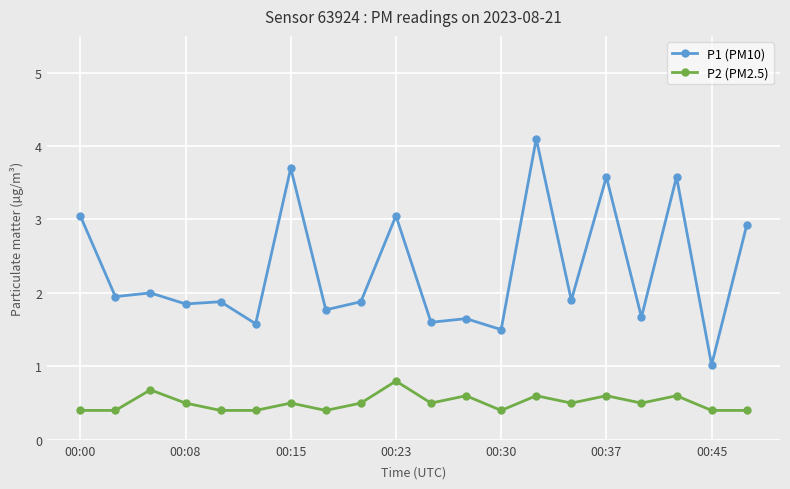

True or false: P2 (PM2.5) and P1 (PM10) cross at least once.

False